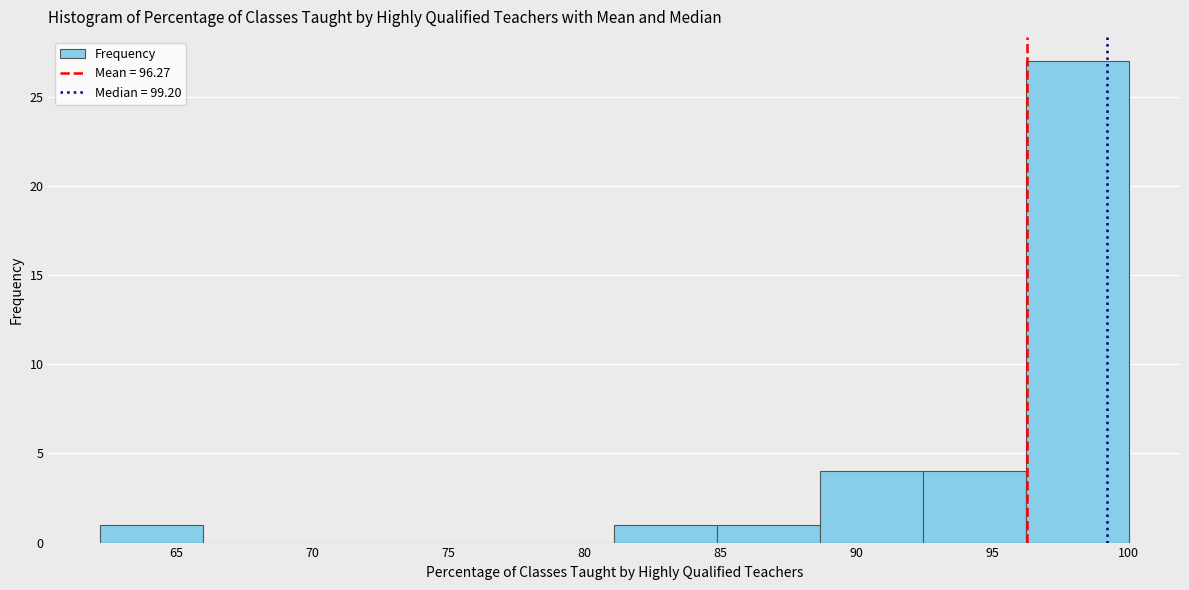

Over which range of the x-axis is the bar tallest?

96.0 to 100.0